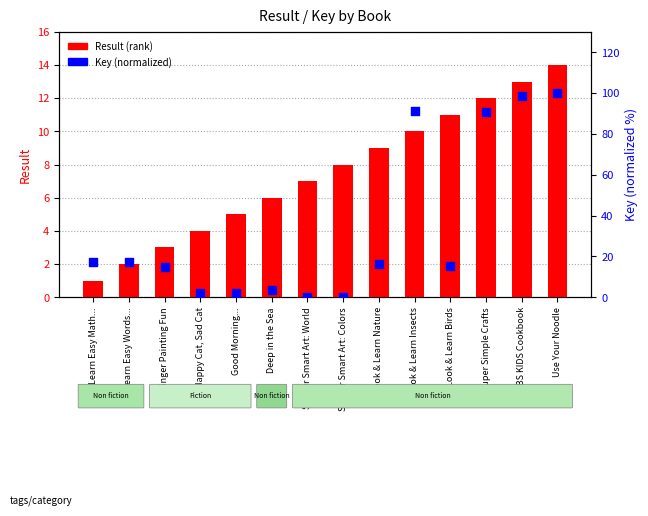

Is the value of Result (rank) at Look & Learn Insects greater than the value of Key (norm. 0-100) at Finger Painting Fun?

No